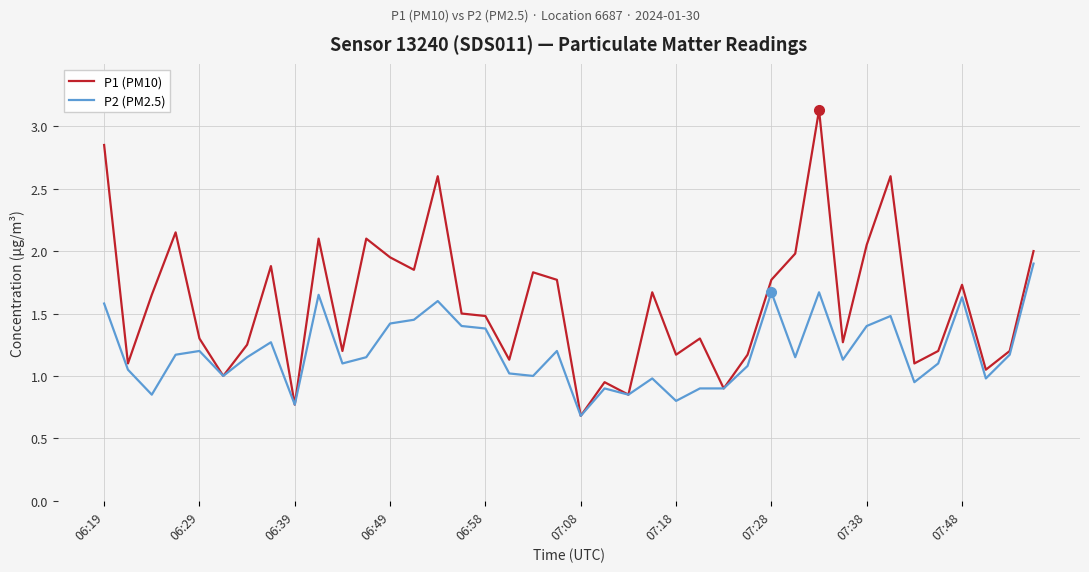

Rank the series by their maximum value, from highest to lowest.

P1 (PM10), P2 (PM2.5)